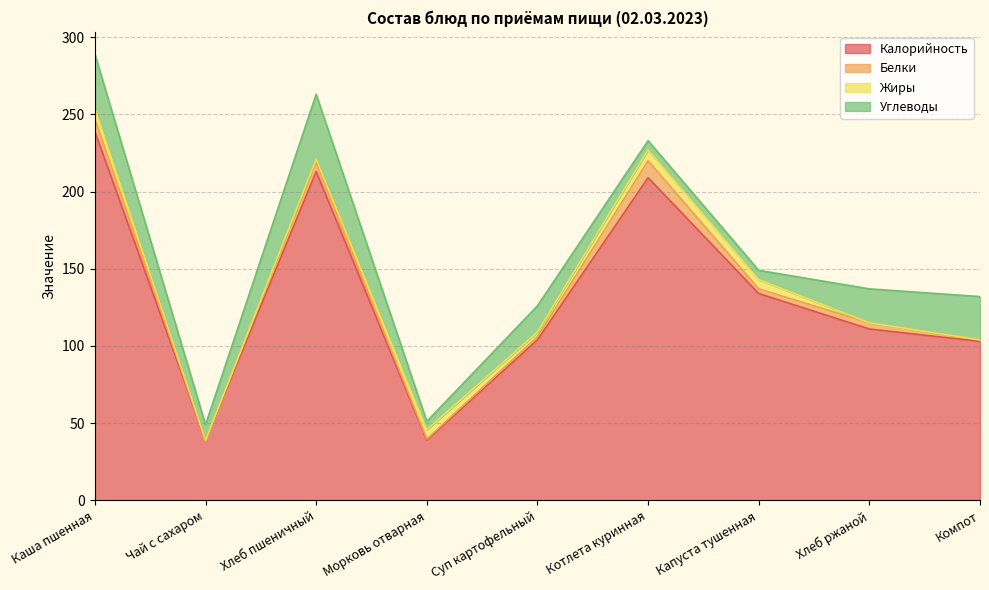

Which label corresponds to the largest value in the chart?

Каша пшенная